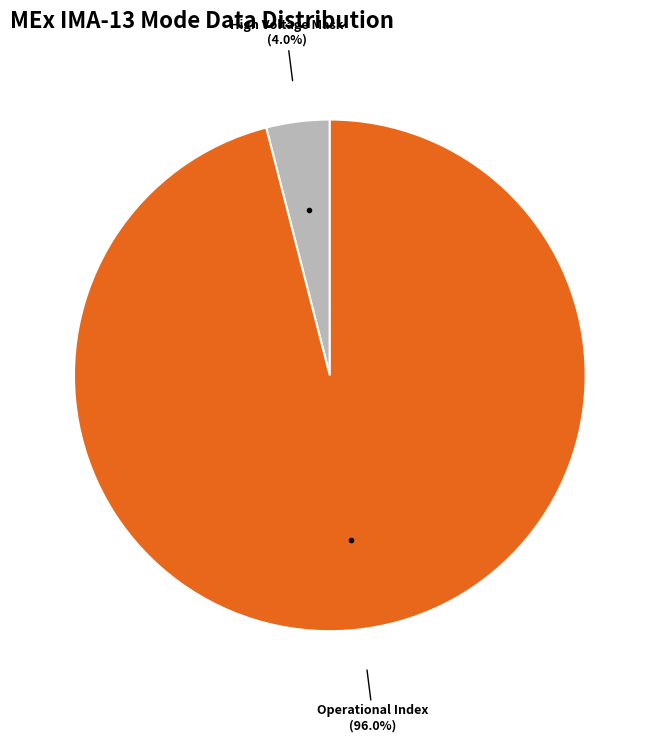

Rank the categories by value from highest to lowest.

Operational Index, High Voltage Mask